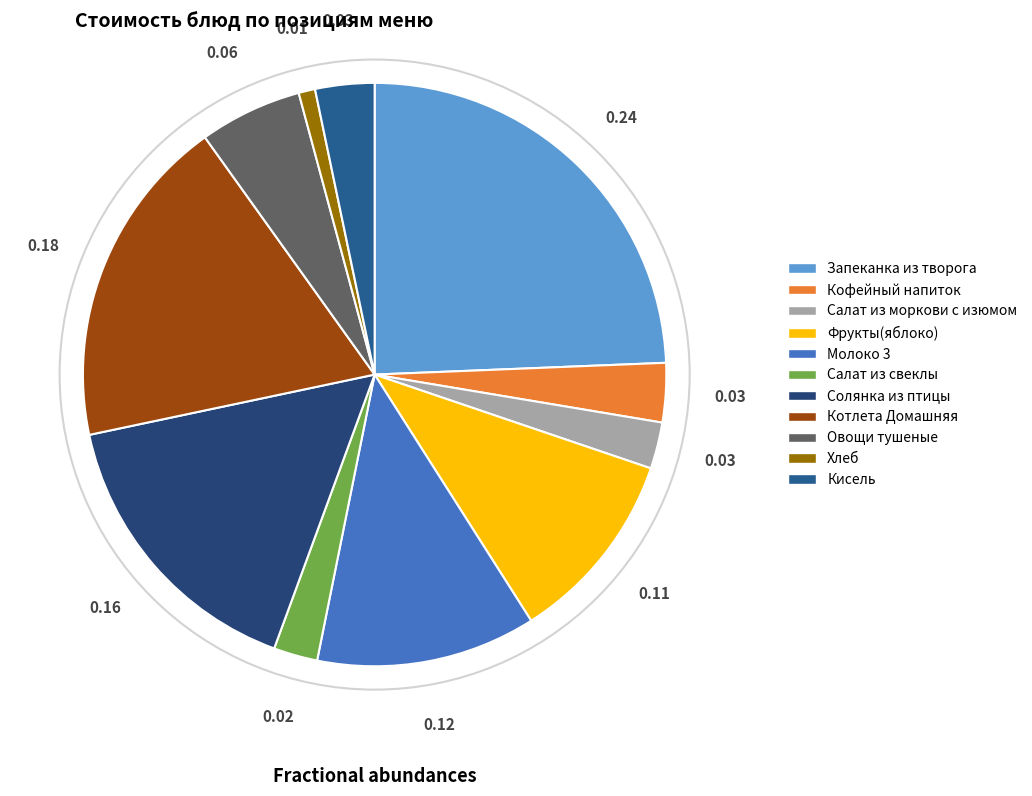

The Солянка из птицы slice represents 16% of the pie. True or false?

True